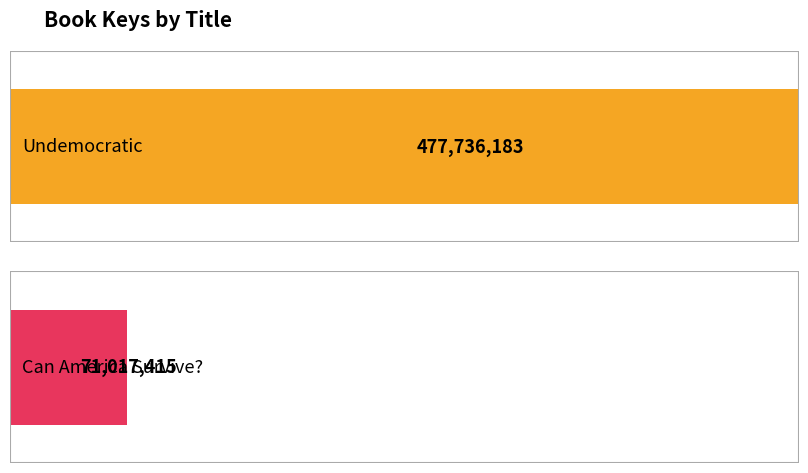

The value at Undemocratic is 477736183. True or false?

True